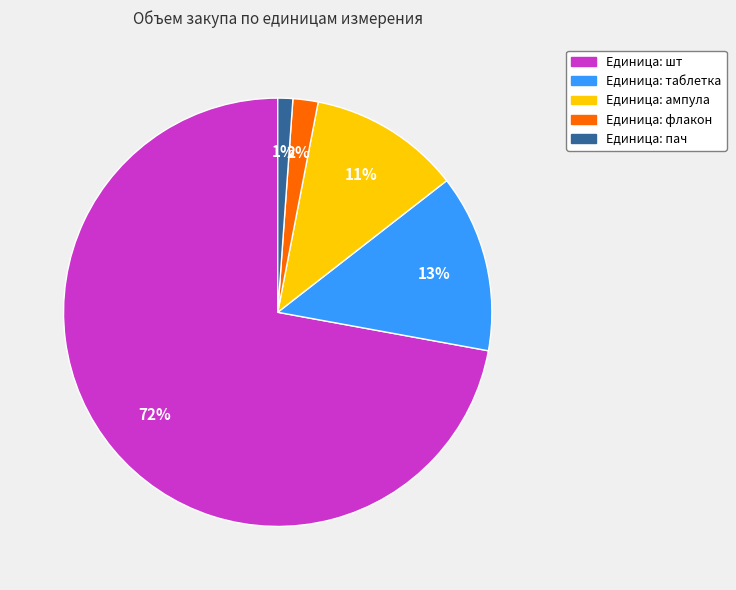

To the nearest percent, what is the average slice percentage?

20%